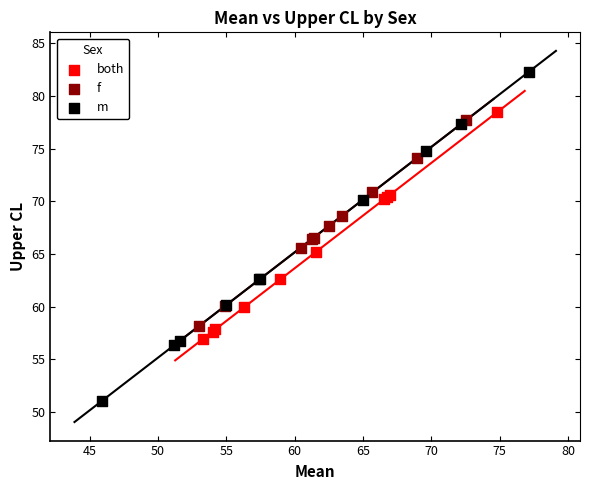

Which series contains the highest Y value?

m